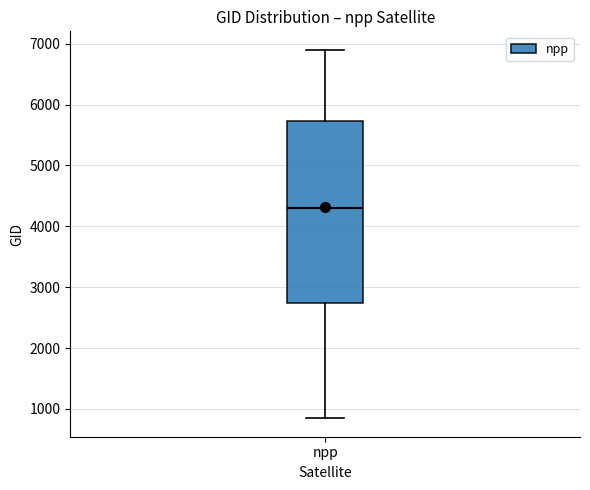

Transcribe this box plot: give where the median line is, the range the box spans, and where the two whiskers end, as read against the y-axis. The values are not printed on the chart, so give them approximately, as read against the axis.

median 4300, box 2700 to 5700, whiskers 800 to 6900